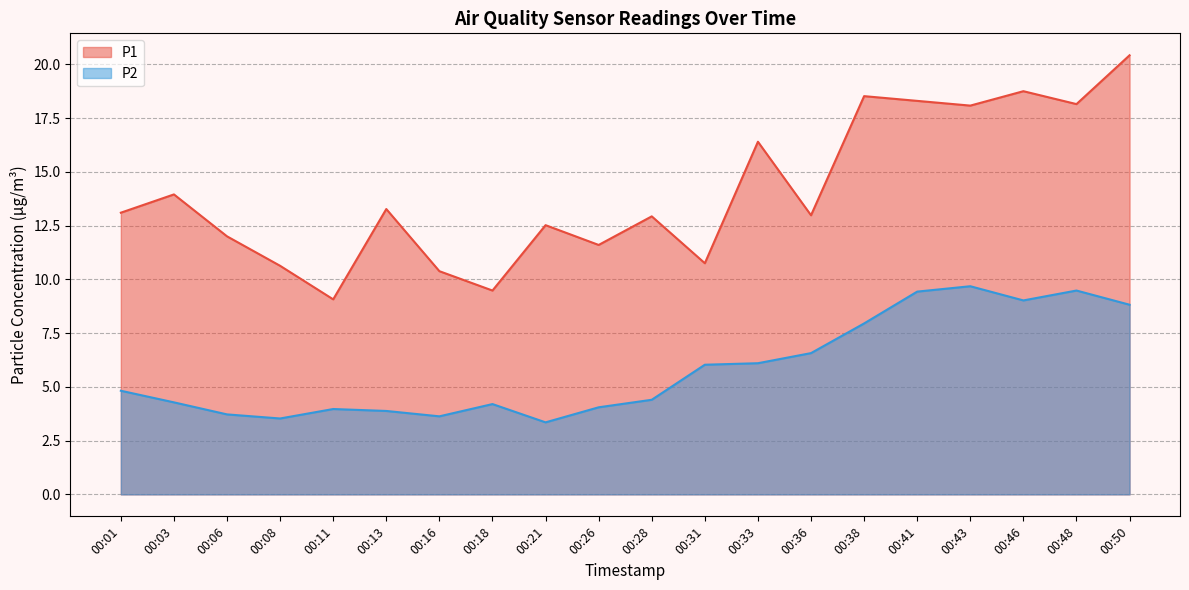

True or false: P1 and P2 intersect in this chart.

False